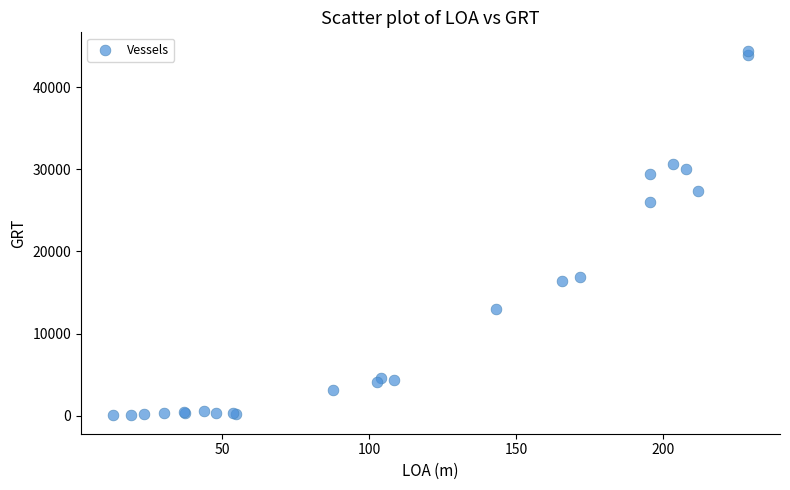

What Y value in the scatter plot is closest to 22245?

26061